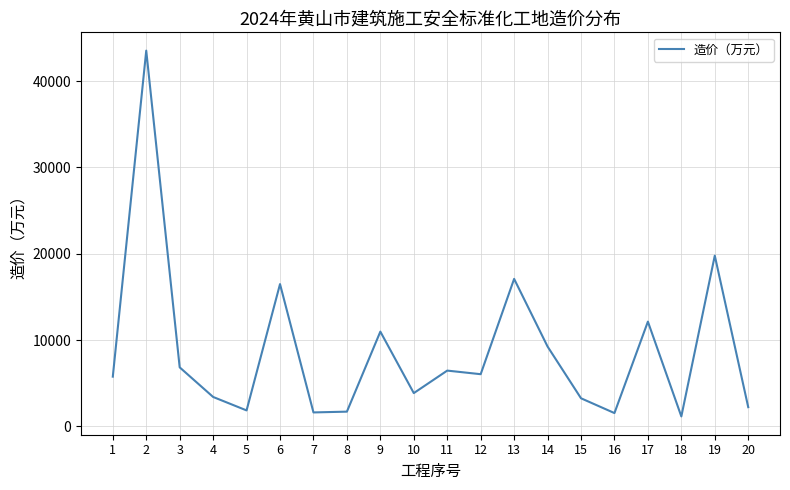

Which label corresponds to the largest value in the chart?

2